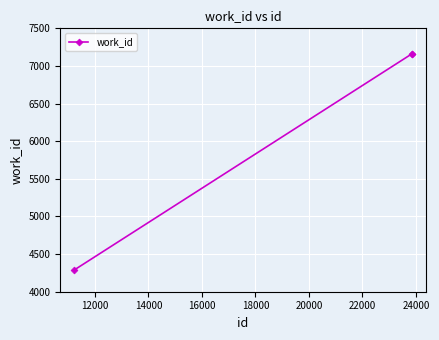

What is the maximum value shown in the chart?

7163